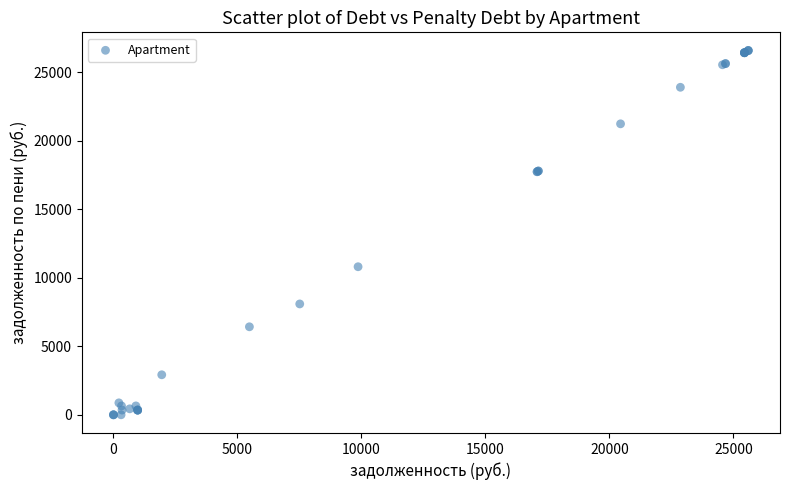

What Y value in the scatter plot is closest to 13287?

10802.0